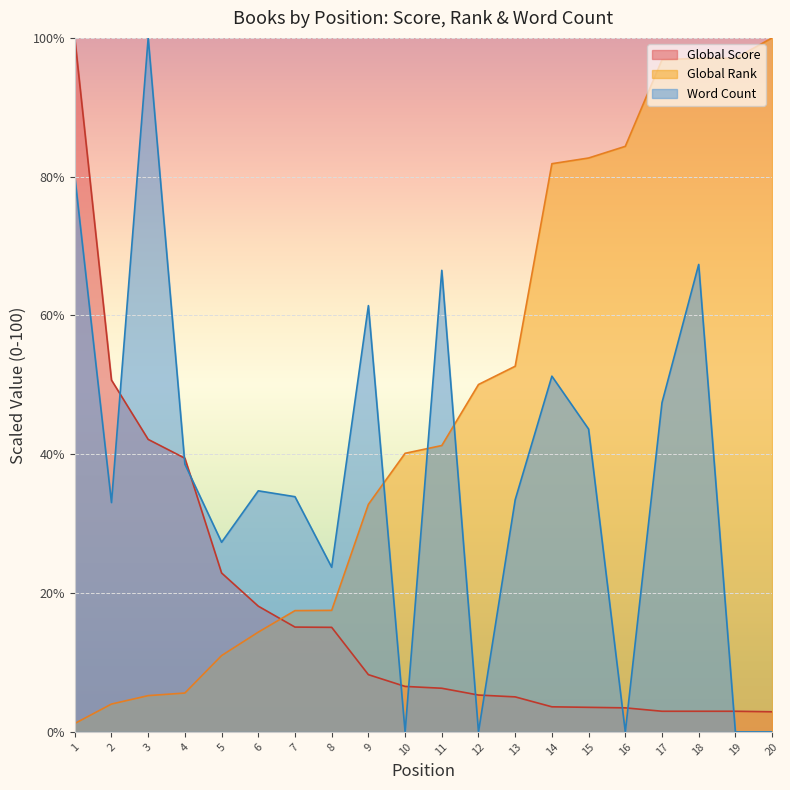

Reading right to left, list all the values displayed in this chart.

Global Score: 2.9	3.0	3.0	3.0	3.5	3.5	3.6	5.0	5.3	6.3	6.6	8.2	15.1	15.1	18.1	22.9	39.4	42.1	50.7	100.0
Global Rank: 100.0	97.1	97.1	96.8	84.4	82.7	81.9	52.7	50.1	41.3	40.1	32.8	17.5	17.5	14.4	11.0	5.6	5.2	4.0	1.2
Word Count: 0.0	0.0	67.4	47.4	0.0	43.6	51.3	33.5	0.0	66.5	0.0	61.4	23.7	33.9	34.7	27.3	38.6	100.0	33.0	80.1